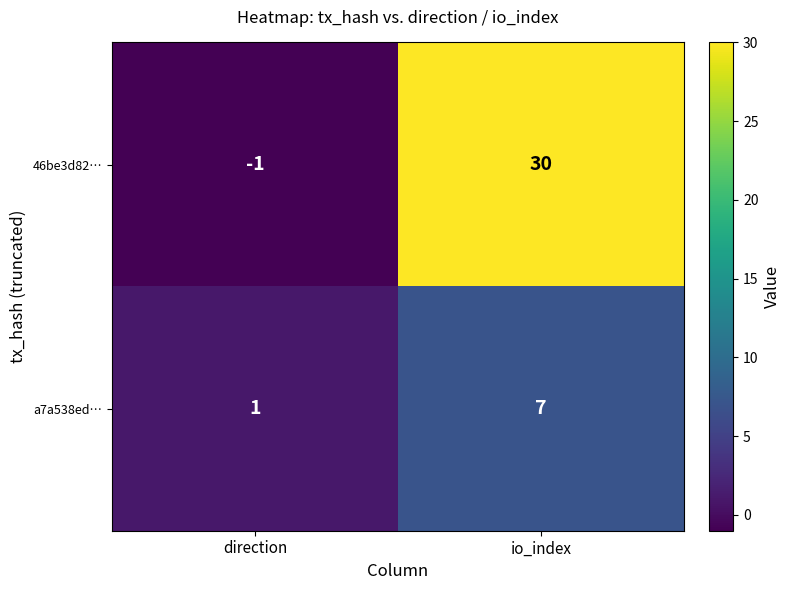

Which category has the lowest value in the 46be3d82… series?

direction